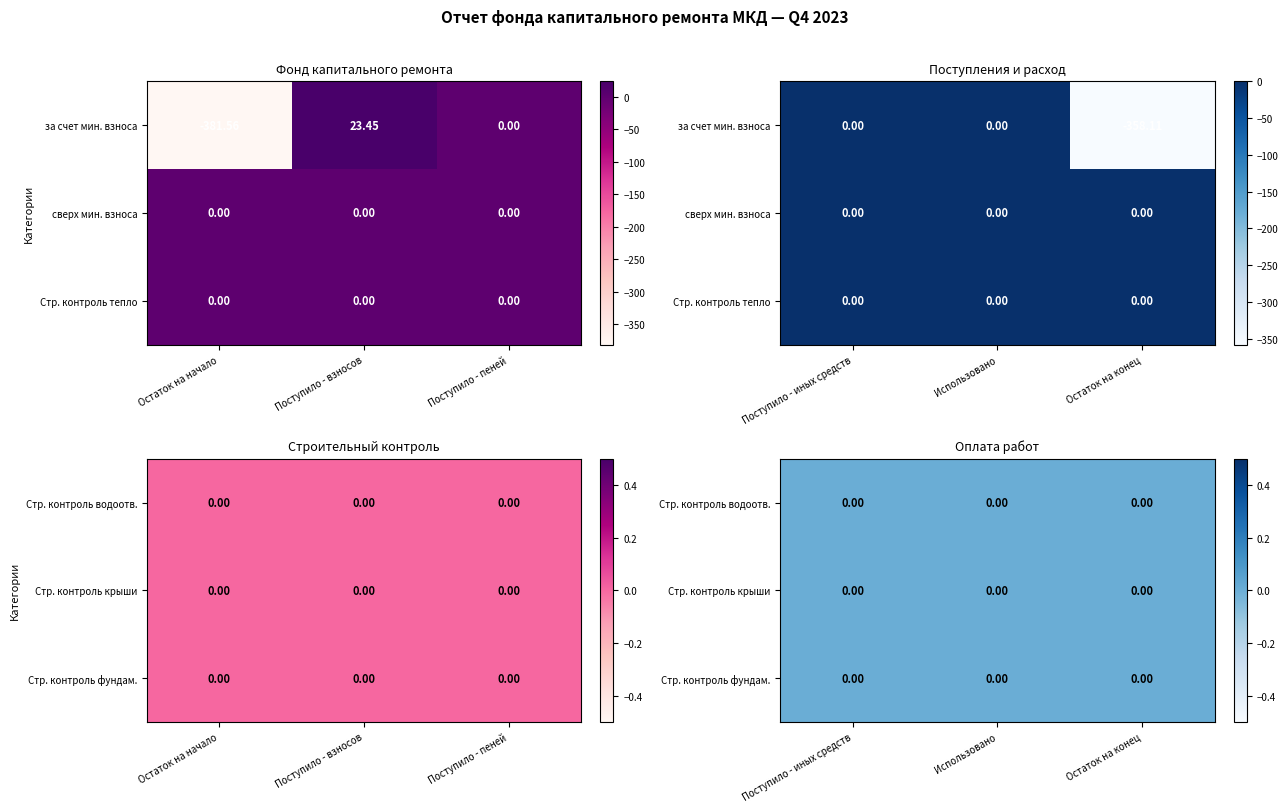

Which series has the largest range (max minus min)?

за счет минимального взноса